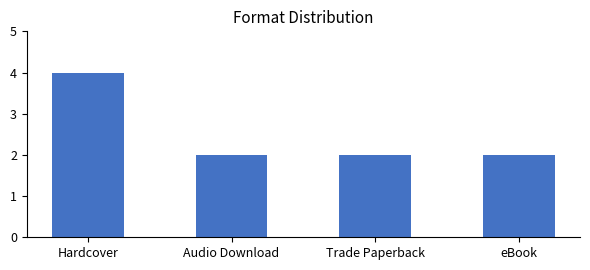

Are the bars grouped side by side (vs. stacked)?

No